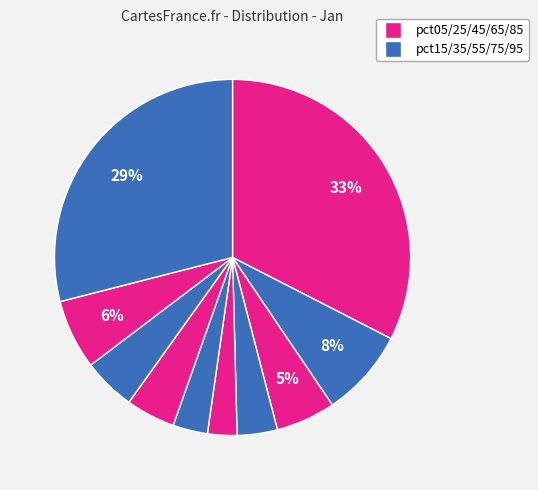

Does any single category account for the majority?

No